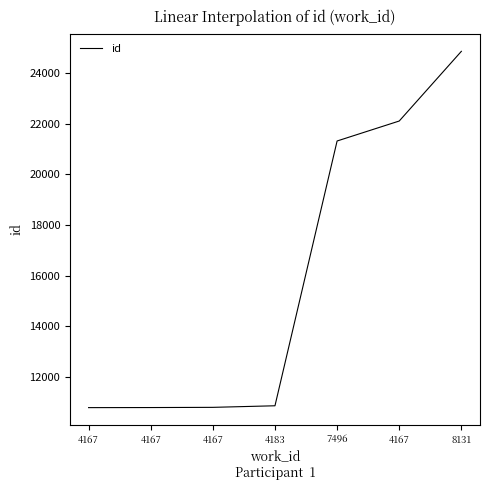

What is the change in value from 4167 to 4167?

+11